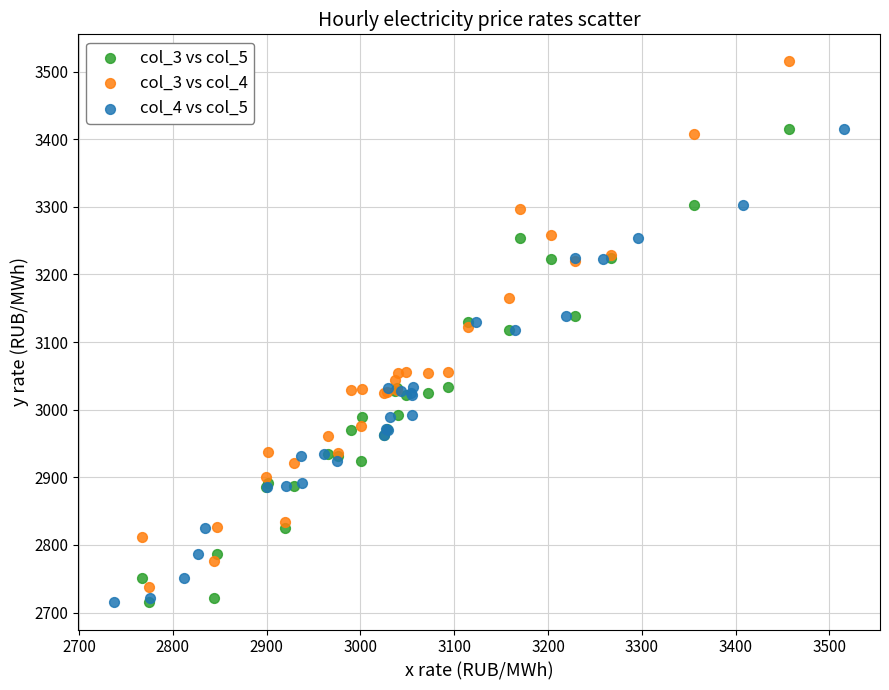

Which series has the widest spread of Y values?

col_3 vs col_4